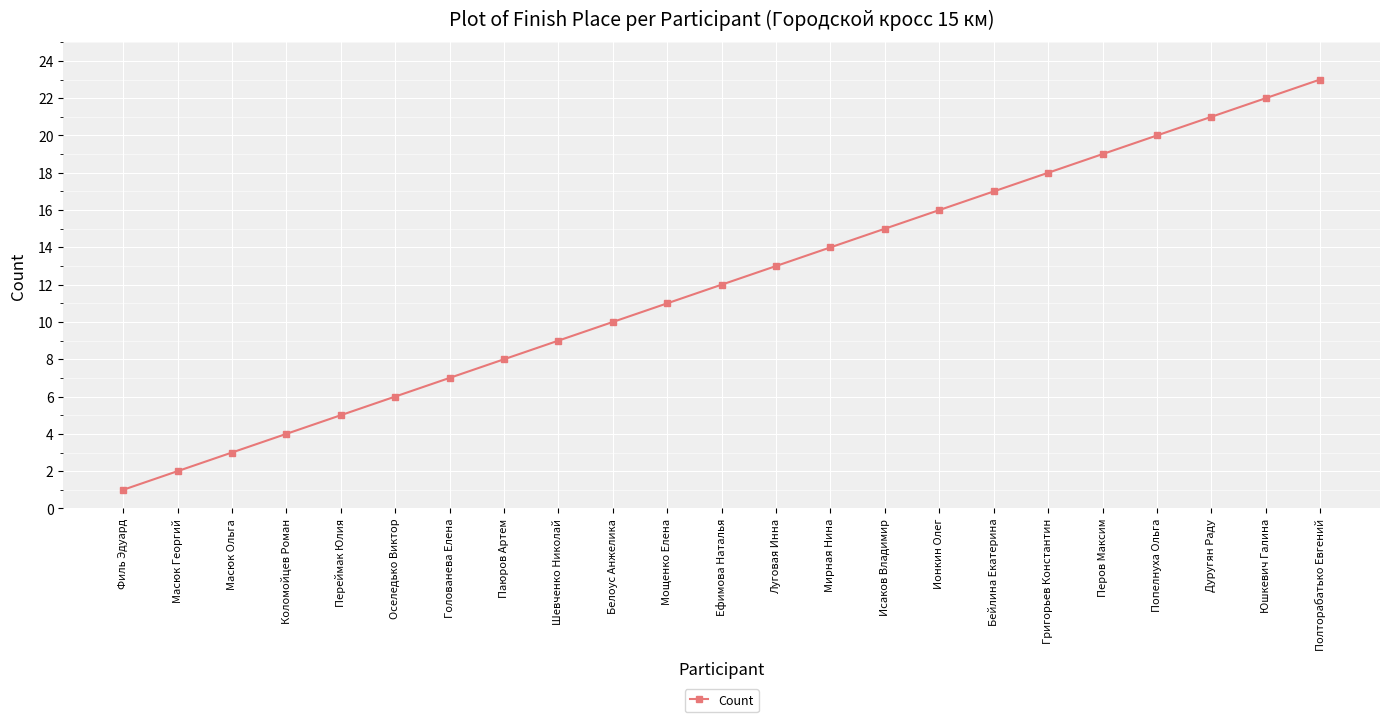

List the labels in order of value, largest first.

Полторабатько Евгений, Юшкевич Галина, Дуругян Раду, Попелнуха Ольга, Перов Максим, Григорьев Константин, Бейлина Екатерина, Ионкин Олег, Исаков Владимир, Мирная Нина, Луговая Инна, Ефимова Наталья, Мощенко Елена, Белоус Анжелика, Шевченко Николай, Паюров Артем, Голованева Елена, Оселедько Виктор, Переймак Юлия, Коломойцев Роман, Масюк Ольга, Масюк Георгий, Филь Эдуард